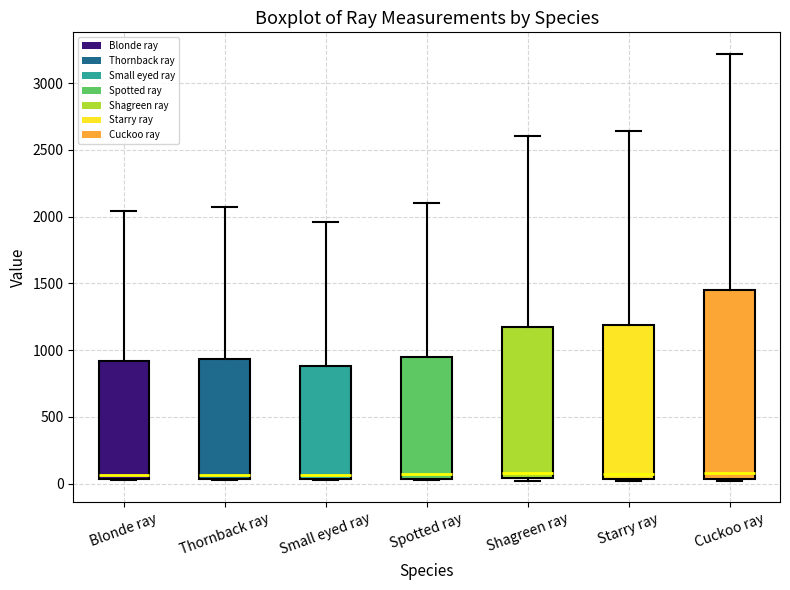

Which box is the tallest, from its lower edge to its upper edge?

Cuckoo ray